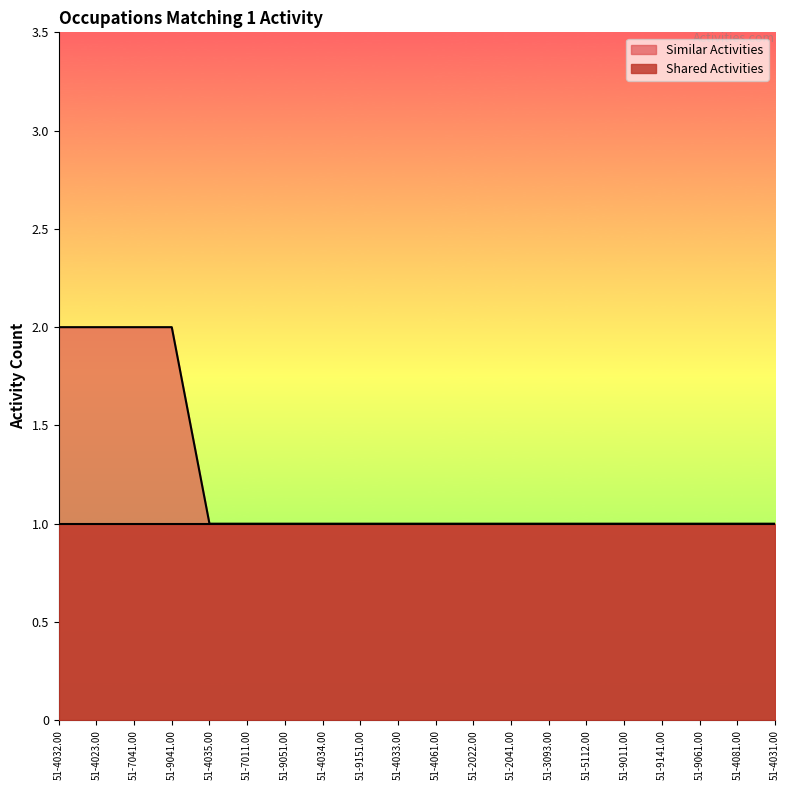

What is the label of the 17th point from the right?

51-9041.00